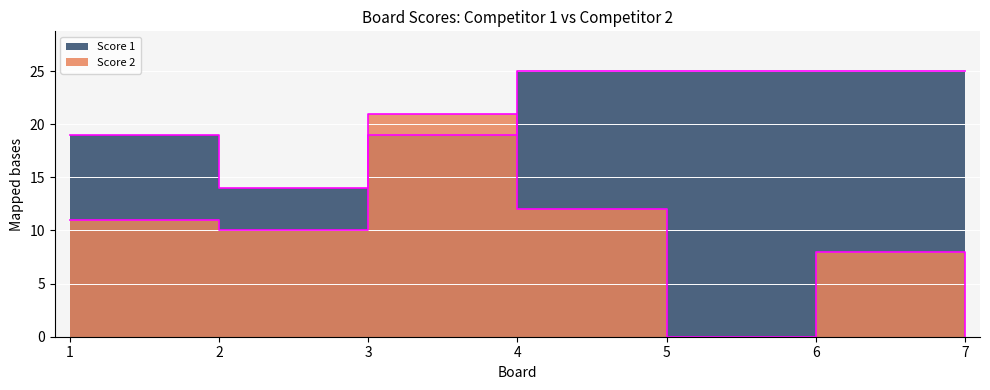

Where is the first local minimum for Score 2?

2